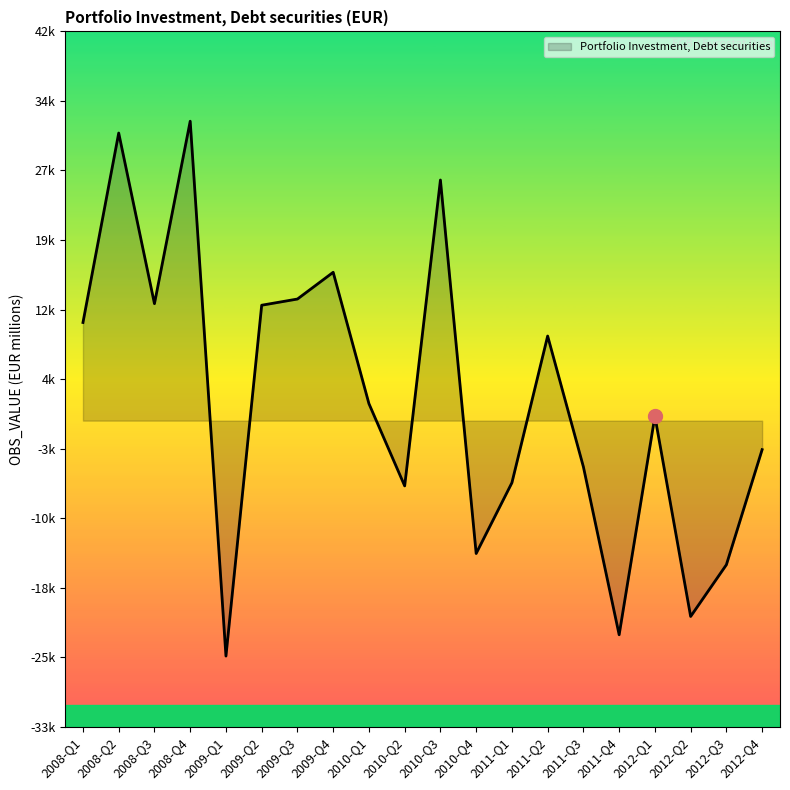

Which has a higher value, 2012-Q2 or 2011-Q2?

2011-Q2